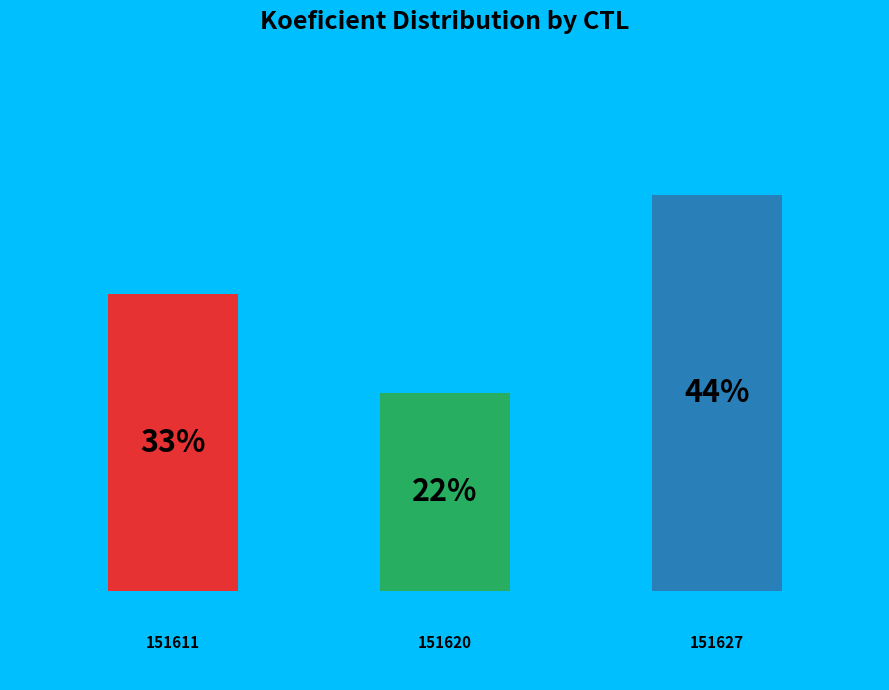

The 151611 slice represents 33% of the pie. True or false?

True